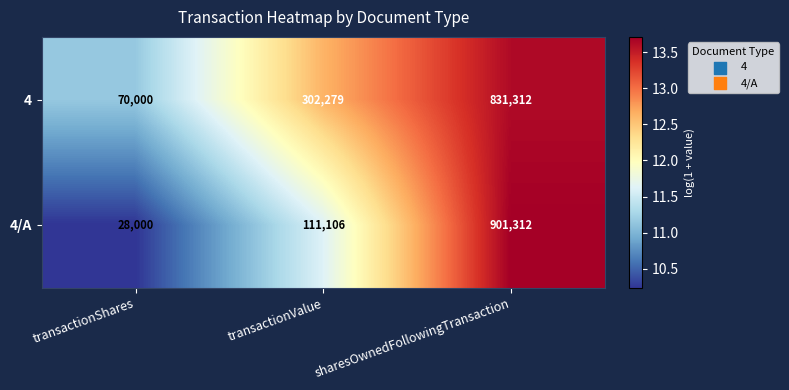

The value of 4/A at sharesOwnedFollowingTransaction is 388834. True or false?

False